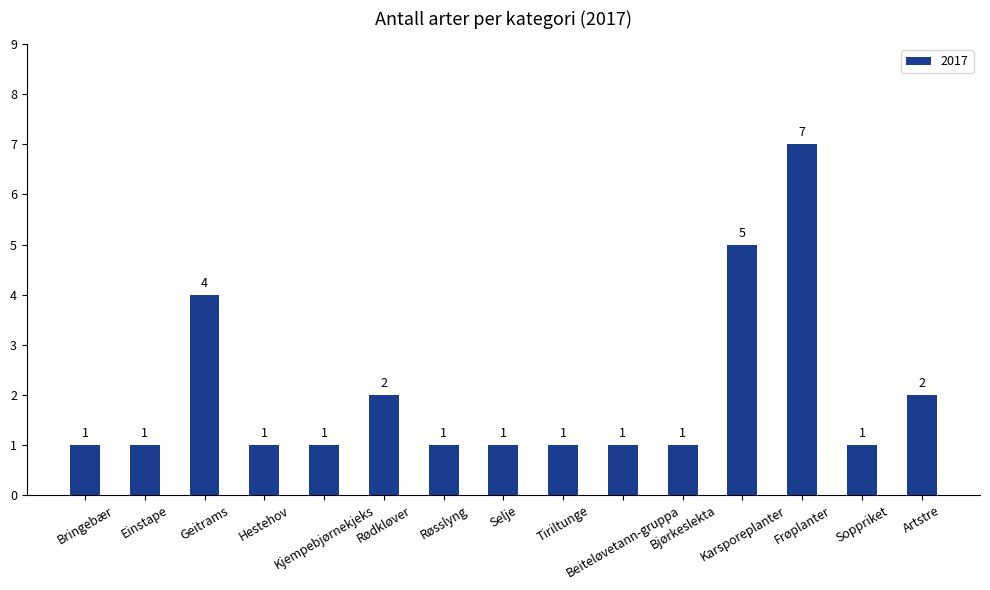

What position from the left is Hestehov?

4